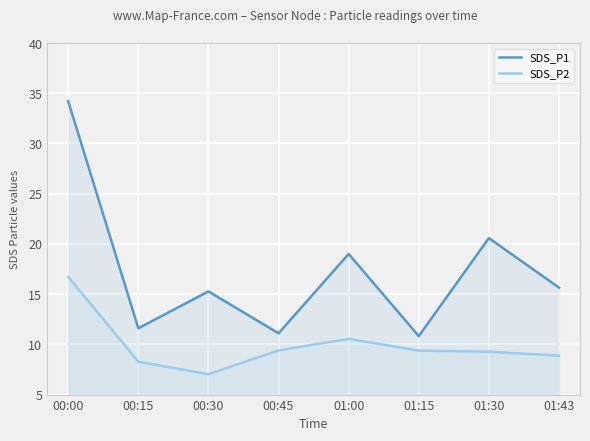

What is the difference between the SDS_P1 values at 00:00 and 01:43?

18.6